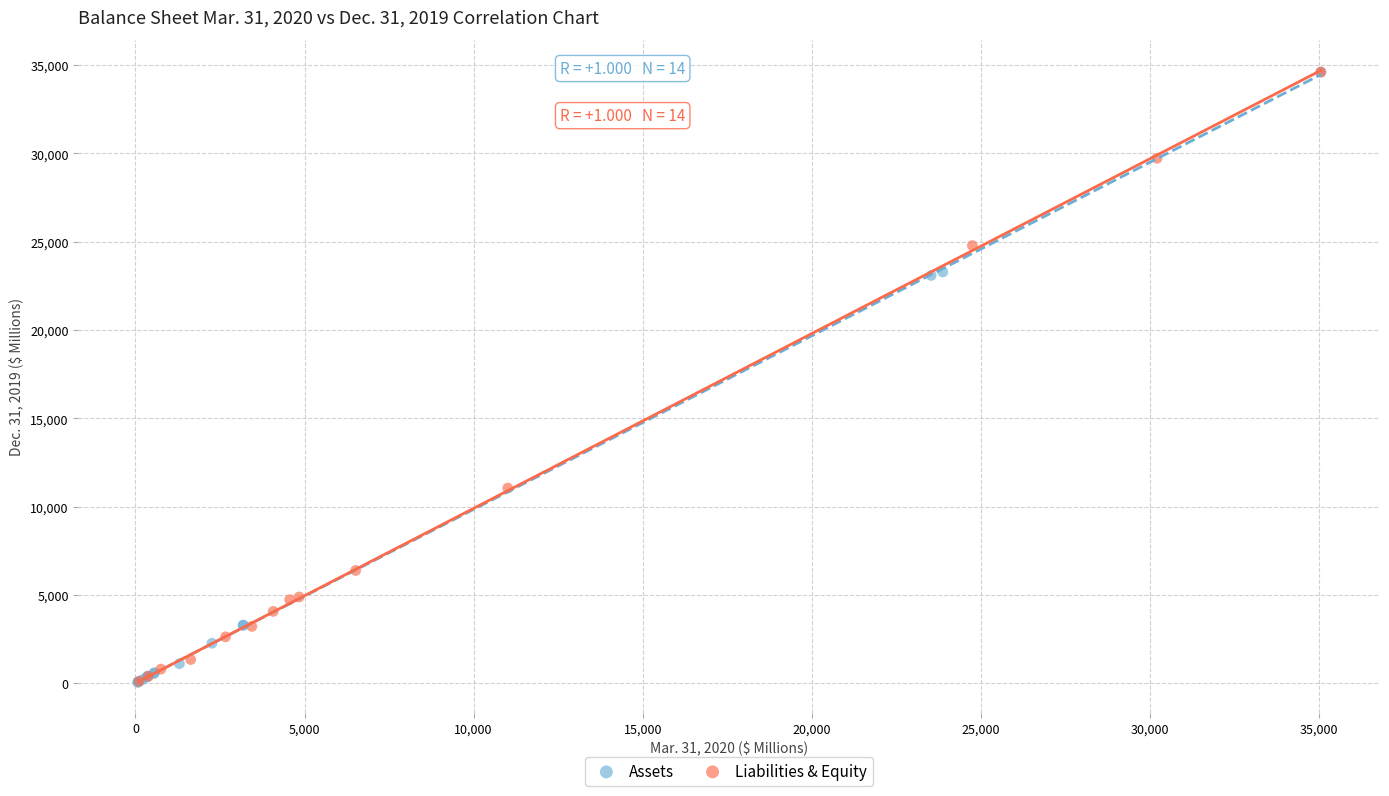

What are all the series names shown in the legend?

Assets, Liabilities & Equity